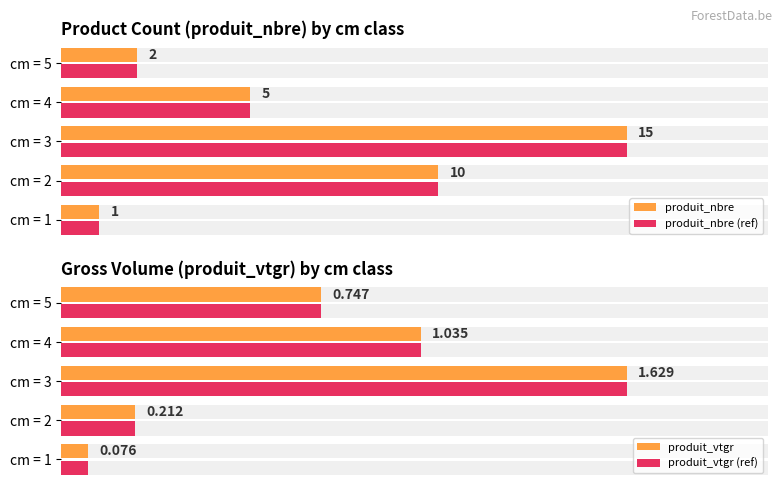

Is it true that produit_nbre equals 5.0 at cm = 3?

False